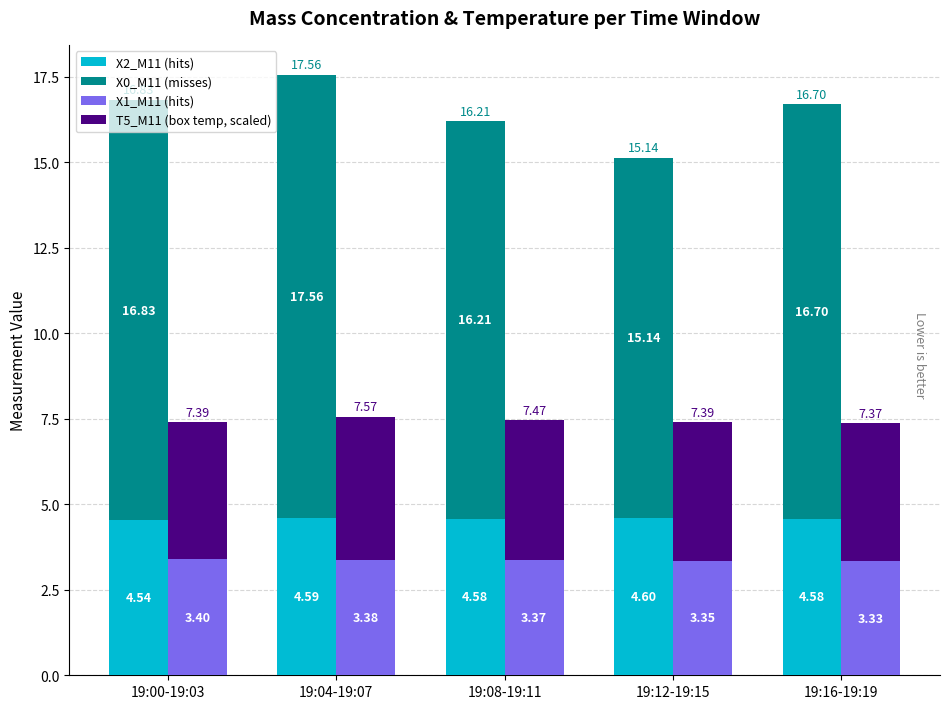

True or false: T5_M11 (box temp, scaled) has a value of 5.3 at 19:12-19:15.

False